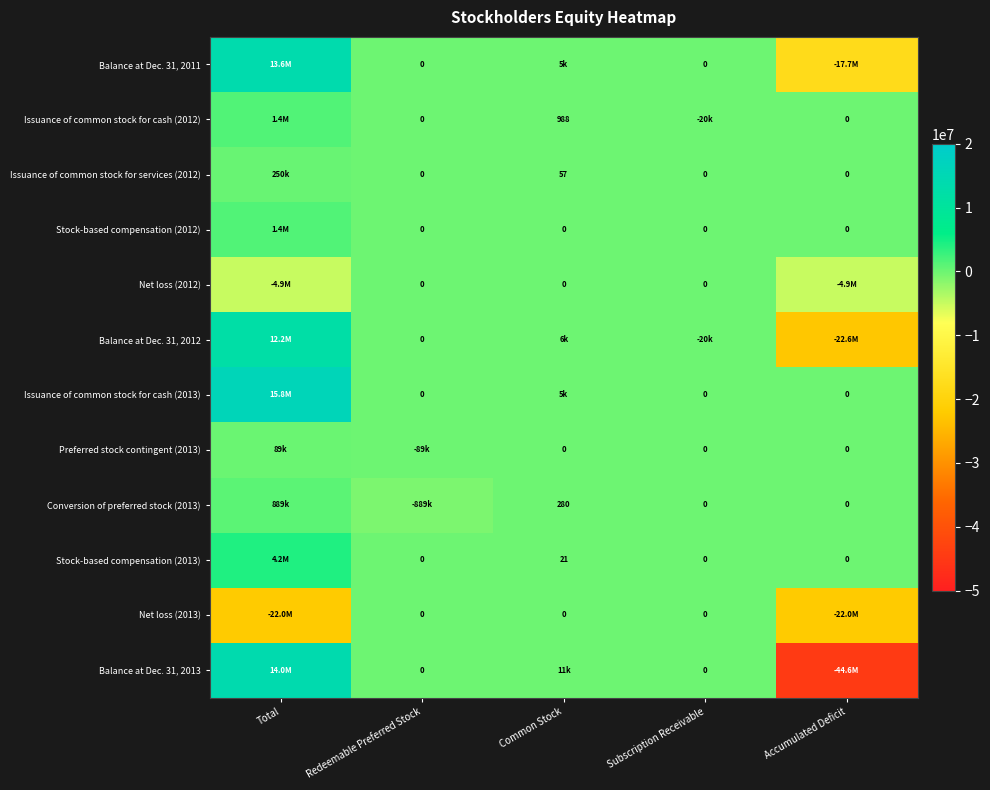

How many data points does each series have?

5